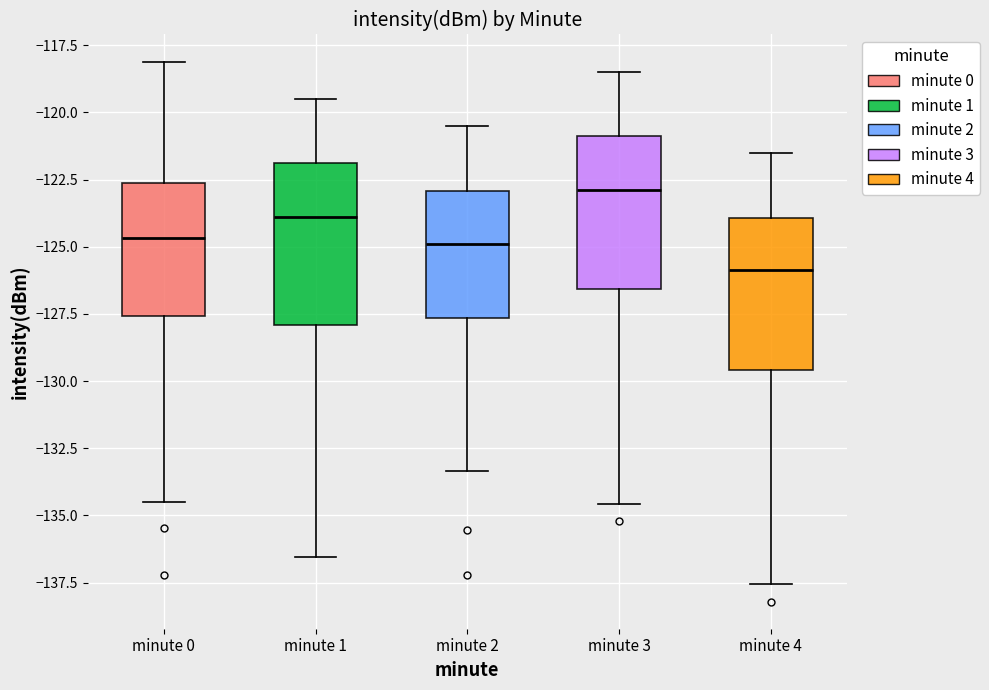

Where does the upper whisker of the box for minute 4 end on the y-axis? The values are not printed on the chart, so give them approximately, as read against the axis.

-121.5